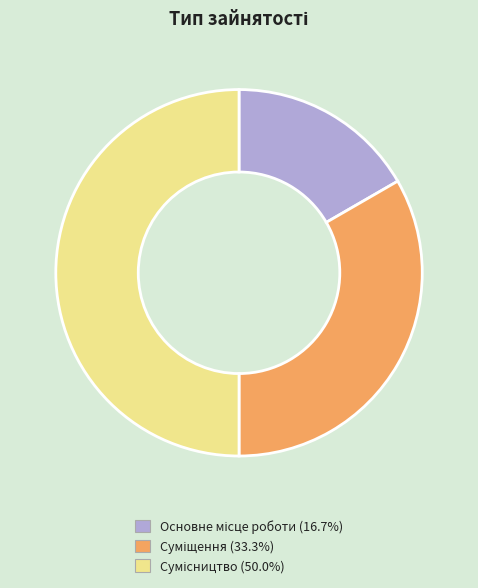

What is the largest slice in the pie chart?

Сумісництво